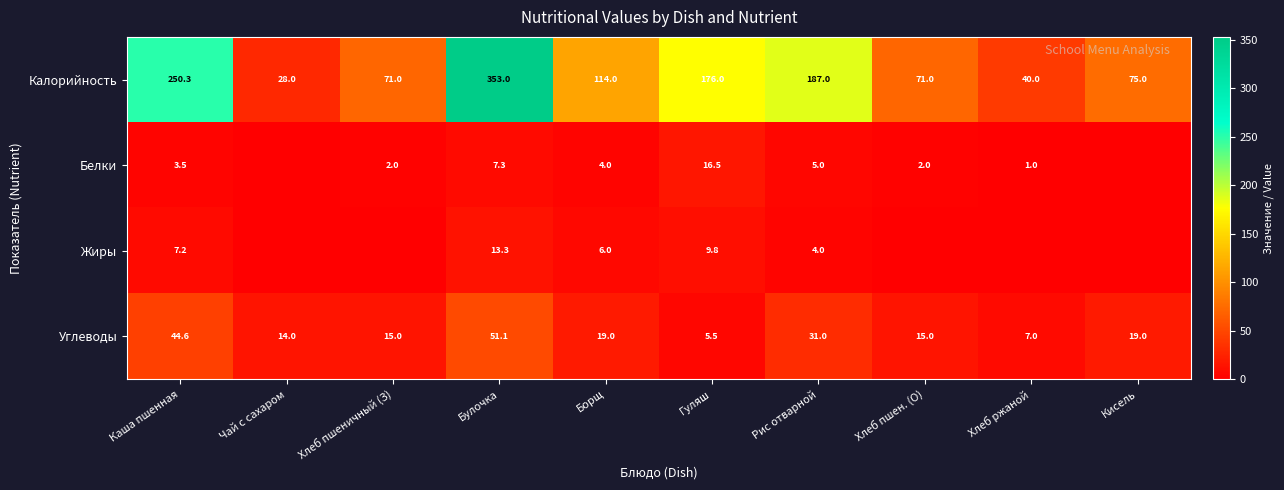

Where is Калорийность nearest to the value 190?

Рис отварной